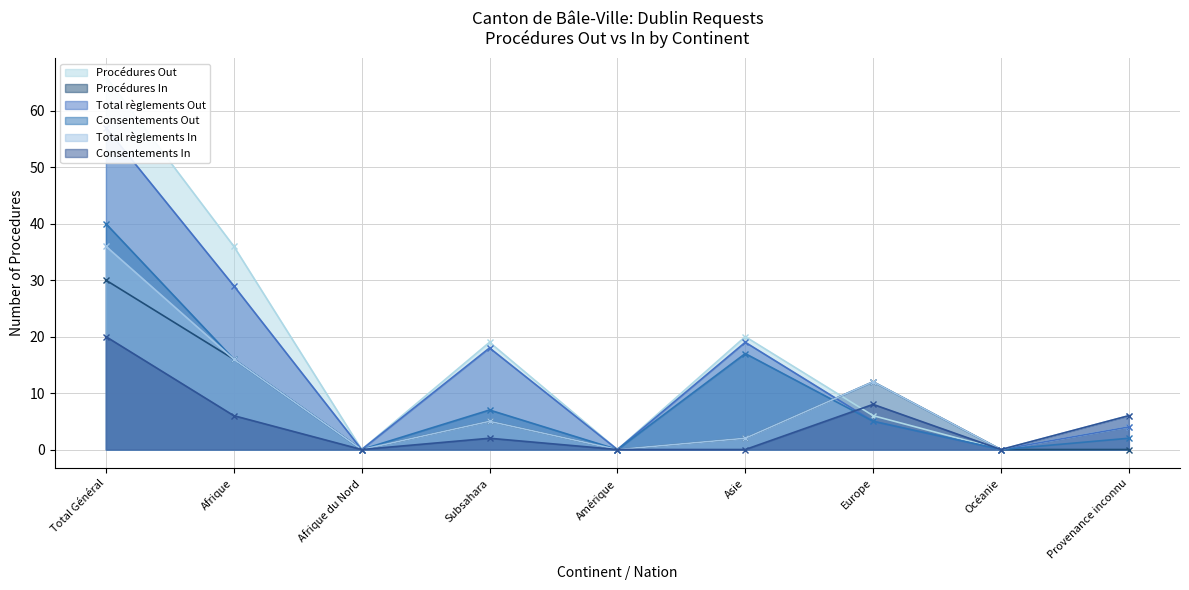

At which label does Consentements In first exceed 2?

Total Général